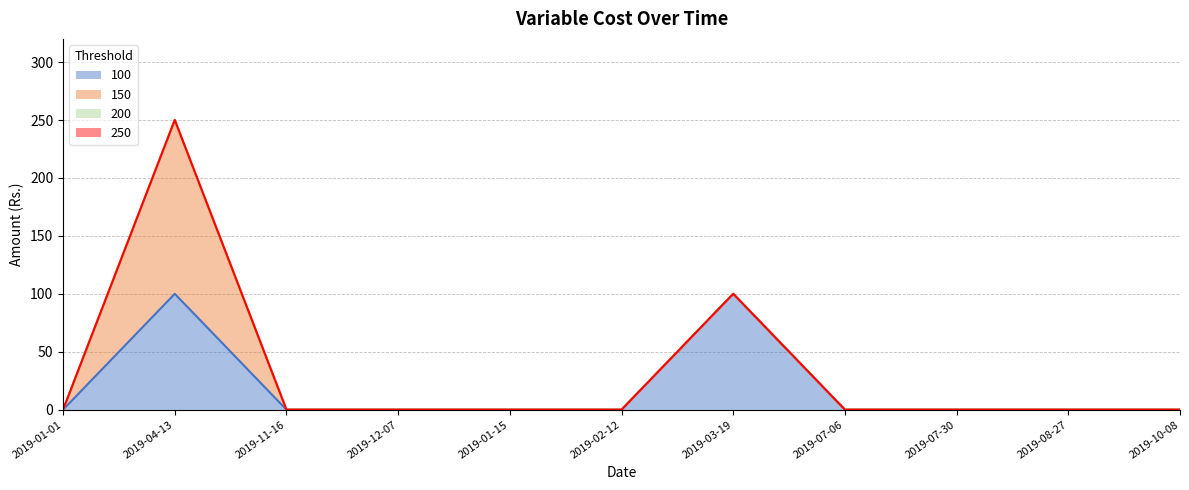

The value of 150 at 2019-10-08 is 0. True or false?

True